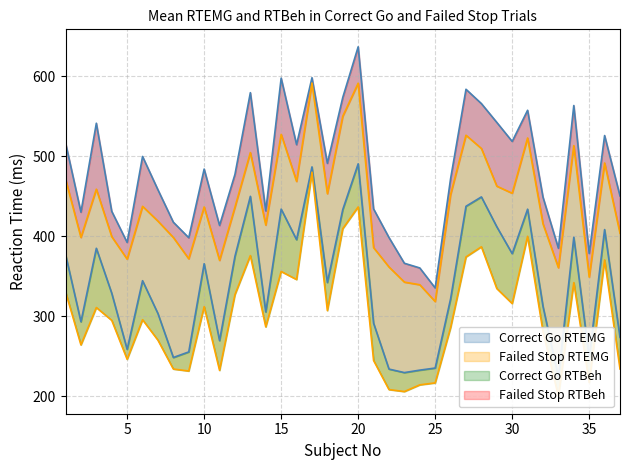

What is the average value of the Failed Stop RTBeh series?

439.8